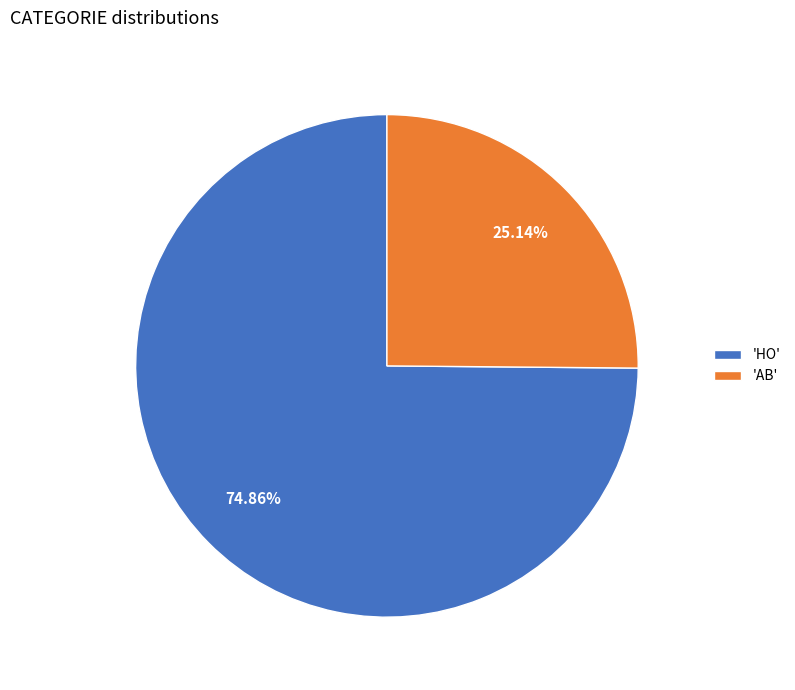

To the nearest percent, what is the average slice percentage?

50%